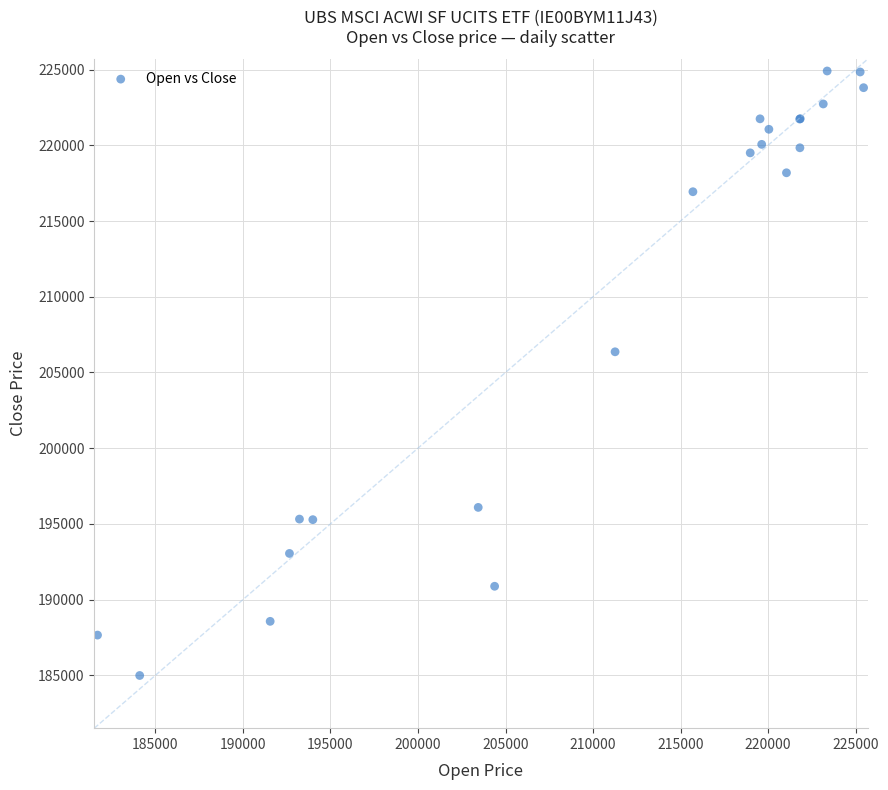

What Y value in the scatter plot is closest to 204948?

206364